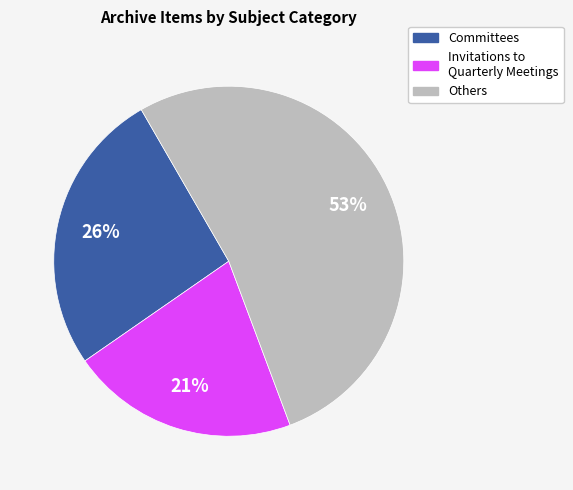

Does any single category account for the majority?

Yes